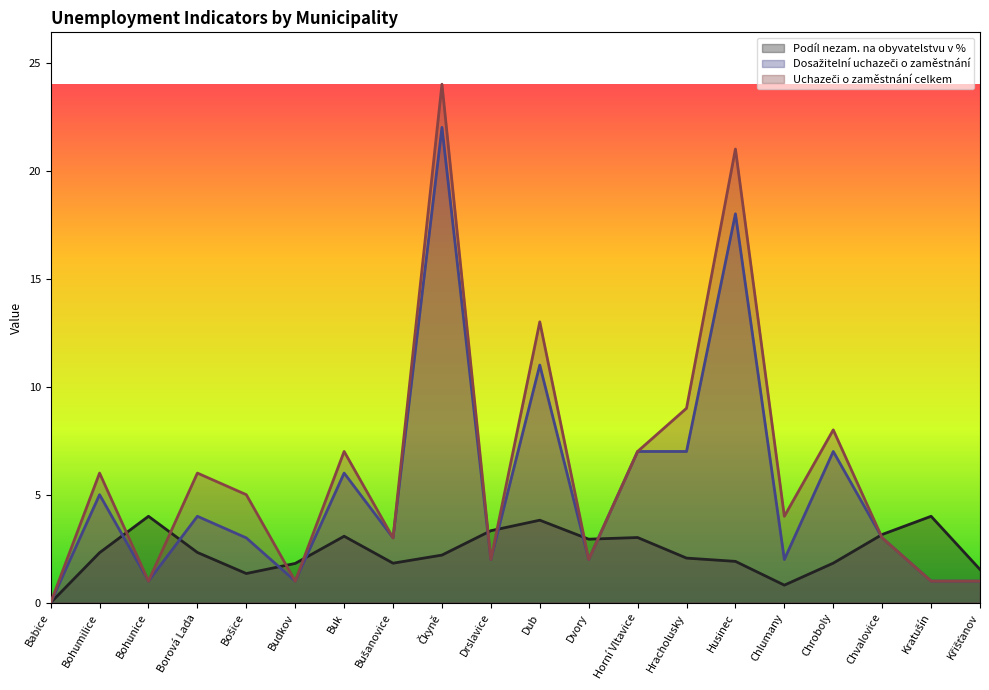

What is the value of the Podíl nezam. na obyvatelstvu v % point at the 6th from the left?

1.8